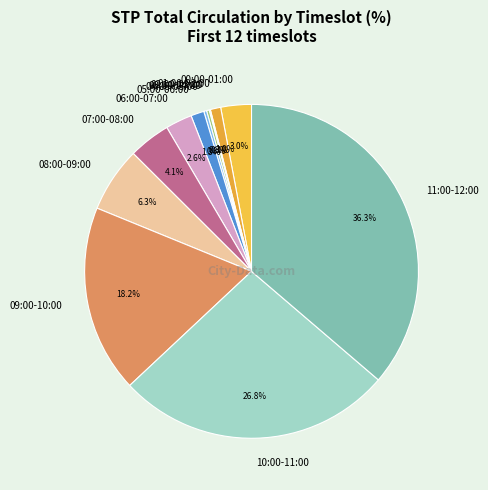

Between 01:00-02:00 and 00:00-01:00, which is larger?

00:00-01:00